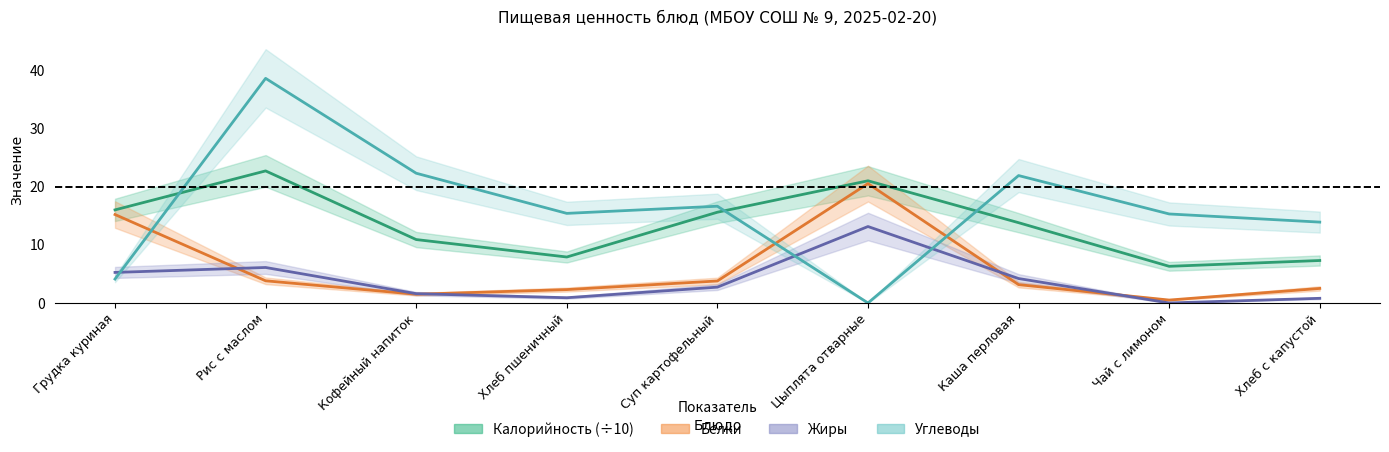

List the series in order of their overall mean, lowest first.

Жиры, Белки, Калорийность, Углеводы